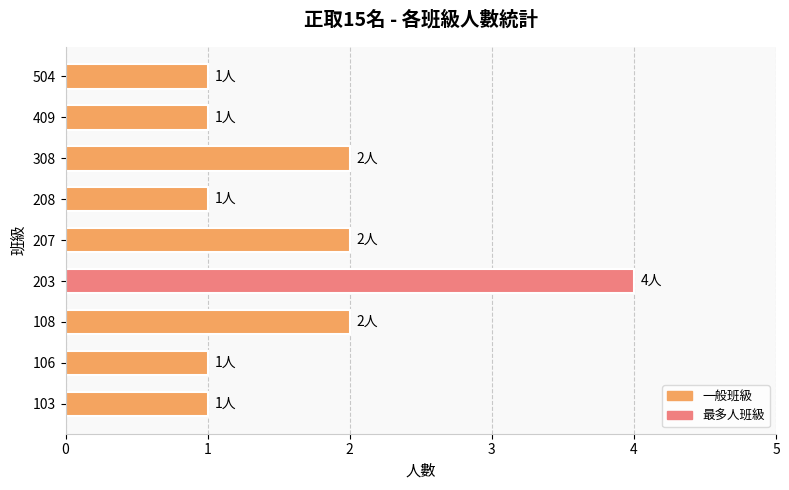

The chart shows a value of 0 at 308. True or false?

False